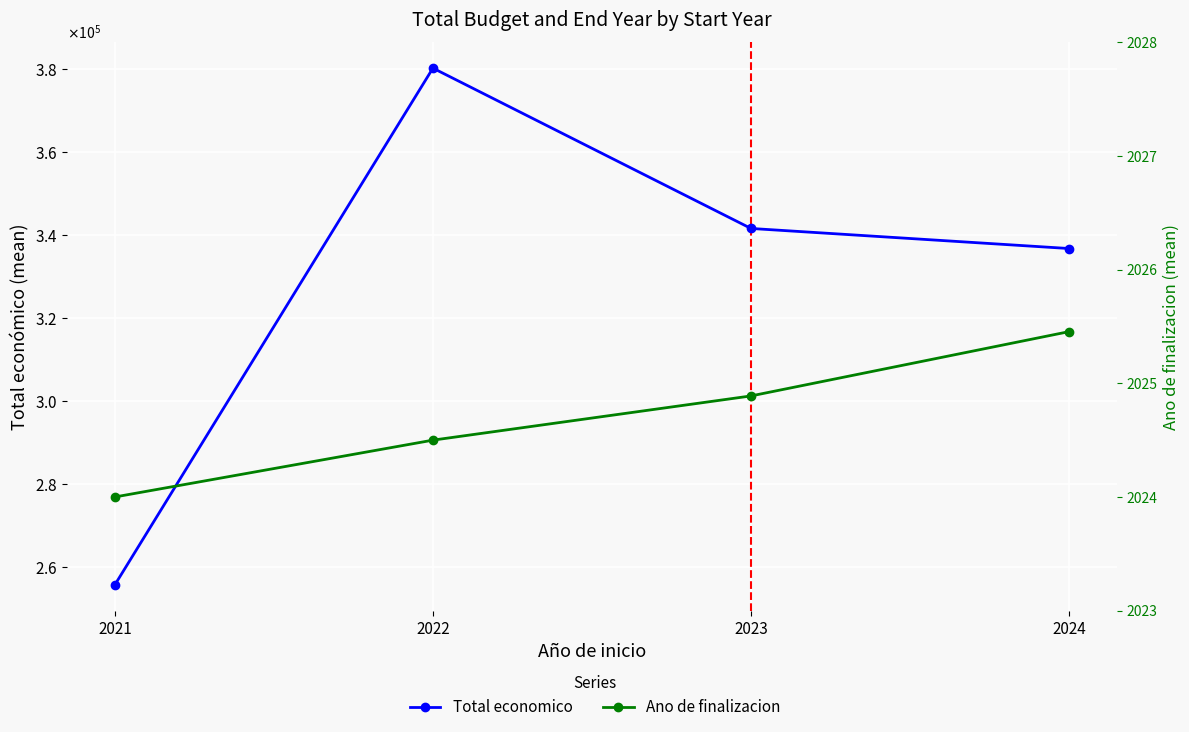

Which has a higher value, 2022 or 2023?

2022